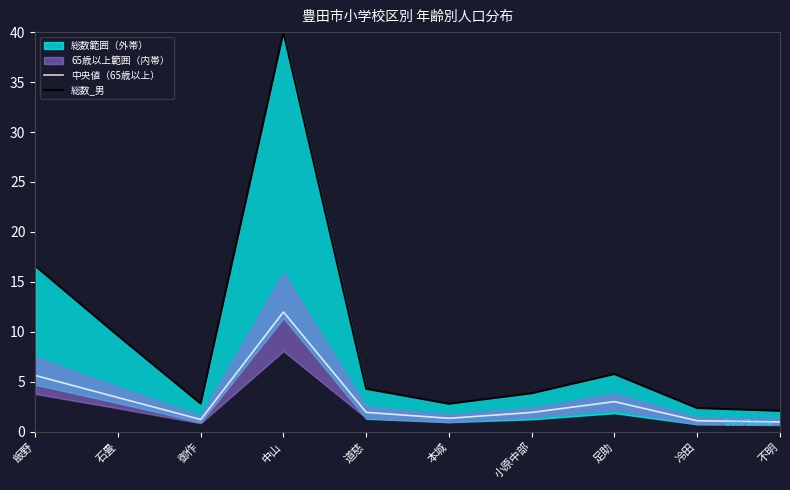

True or false: 総数_男 and 中央値（65歳以上） cross at least once.

False